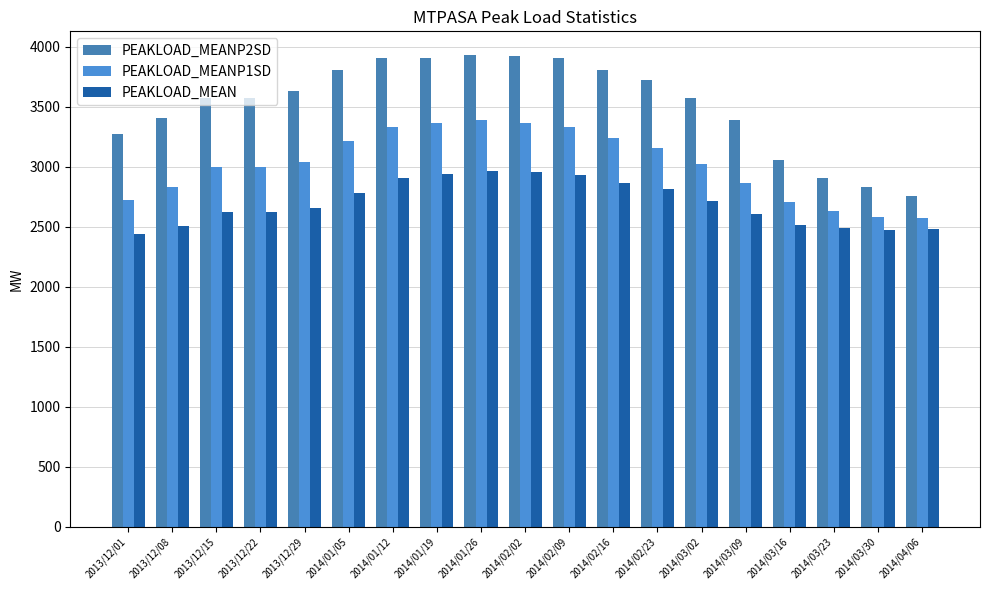

The value of PEAKLOAD_MEANP2SD at 2013/12/22 is 3575. True or false?

True